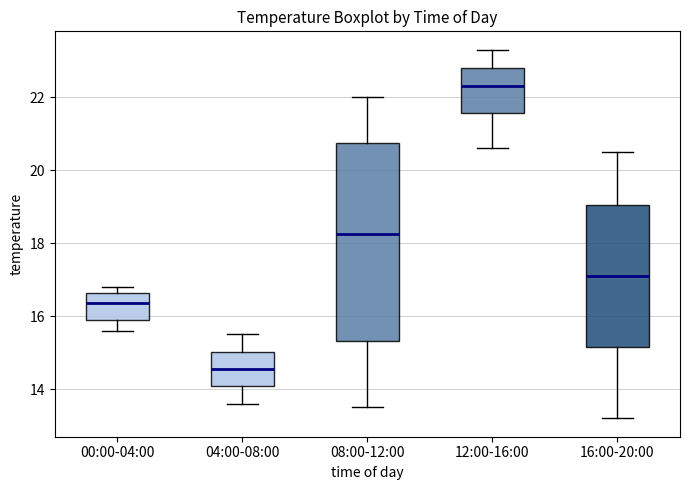

Where does the median line of the box for 16:00-20:00 sit on the y-axis? The values are not printed on the chart, so give them approximately, as read against the axis.

17.2